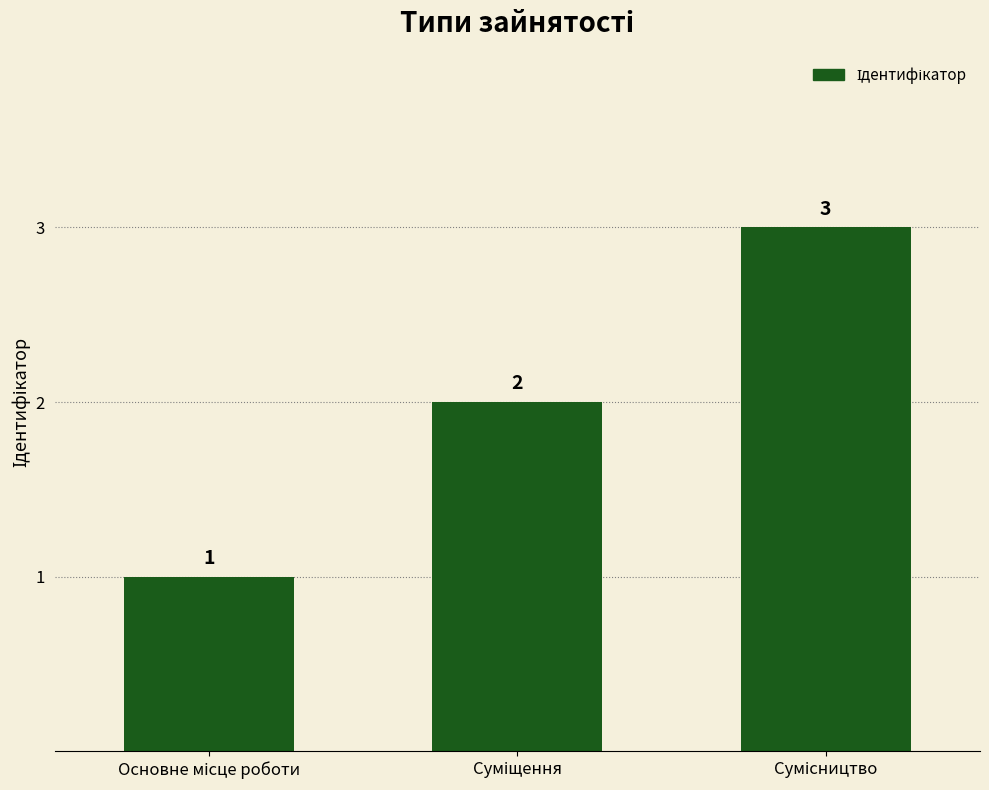

What is the maximum value shown in the chart?

3